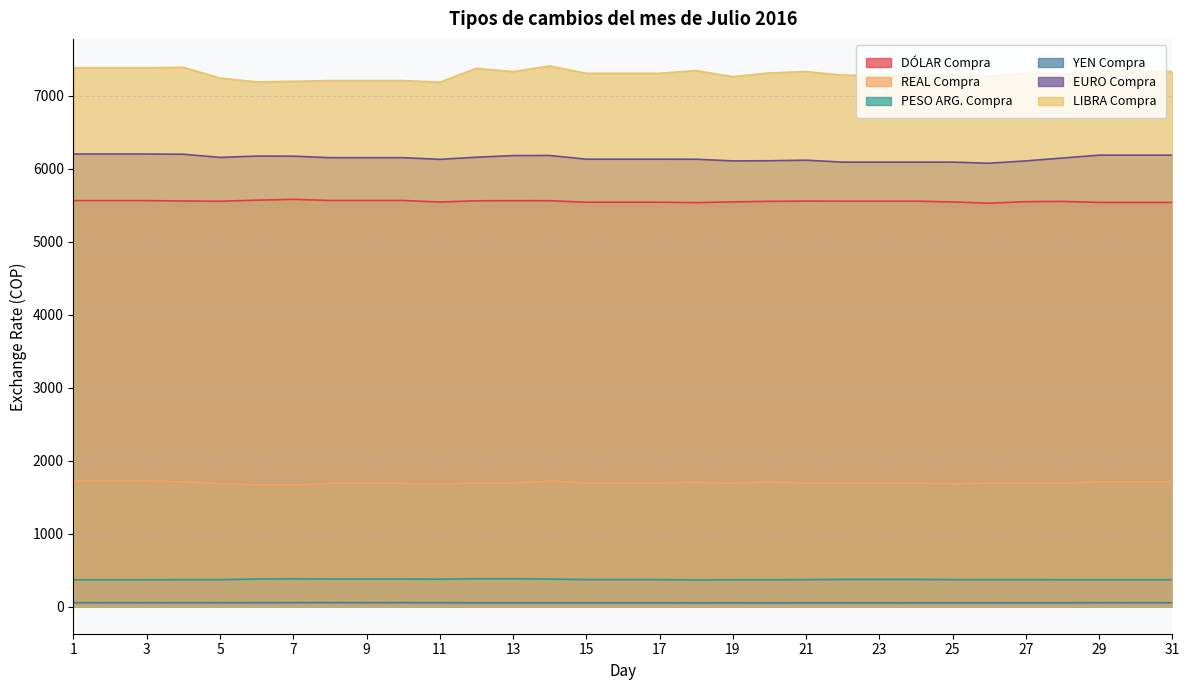

Does the chart have visible grid lines?

Yes